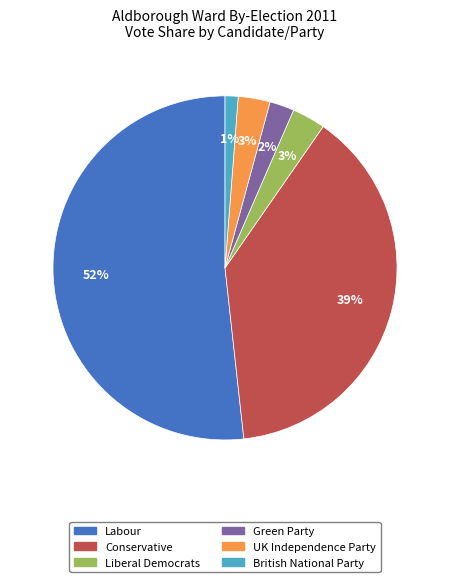

To the nearest percent, what is the combined percentage of British National Party and Labour?

53%